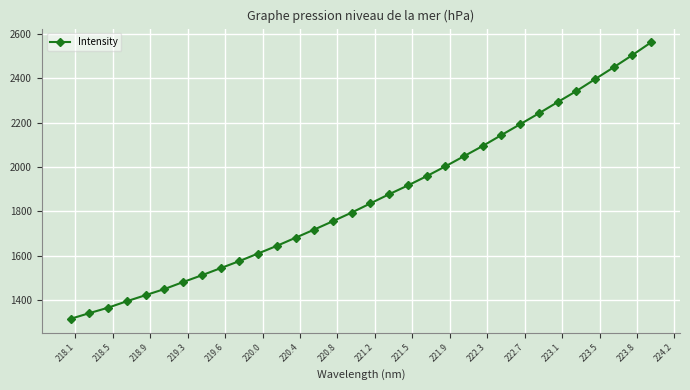

What is the smallest value displayed?

1315.8